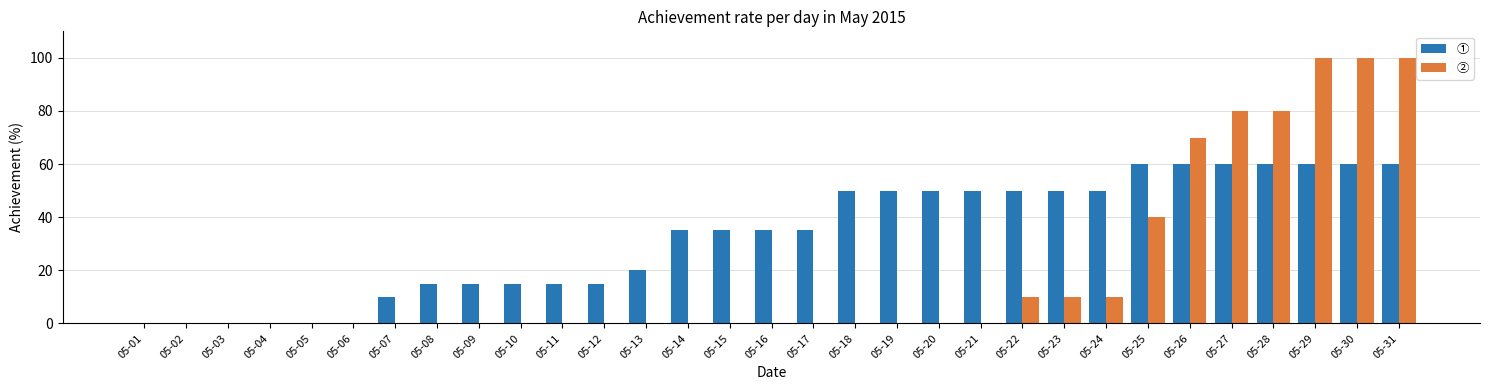

The ② series shows 0 at 05-20. True or false?

True